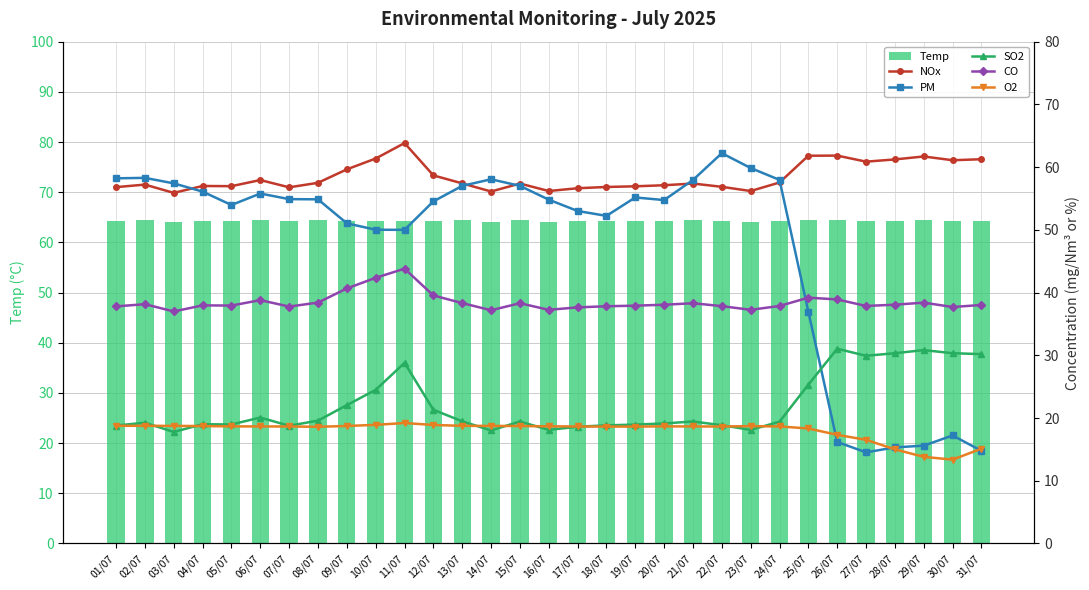

Which series has the largest range (max minus min)?

PM